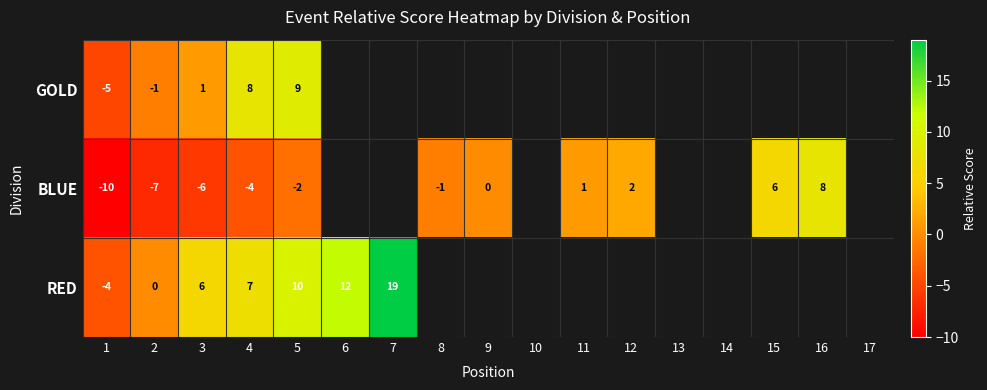

What is the sum of the BLUE values at 11 and 4?

-3